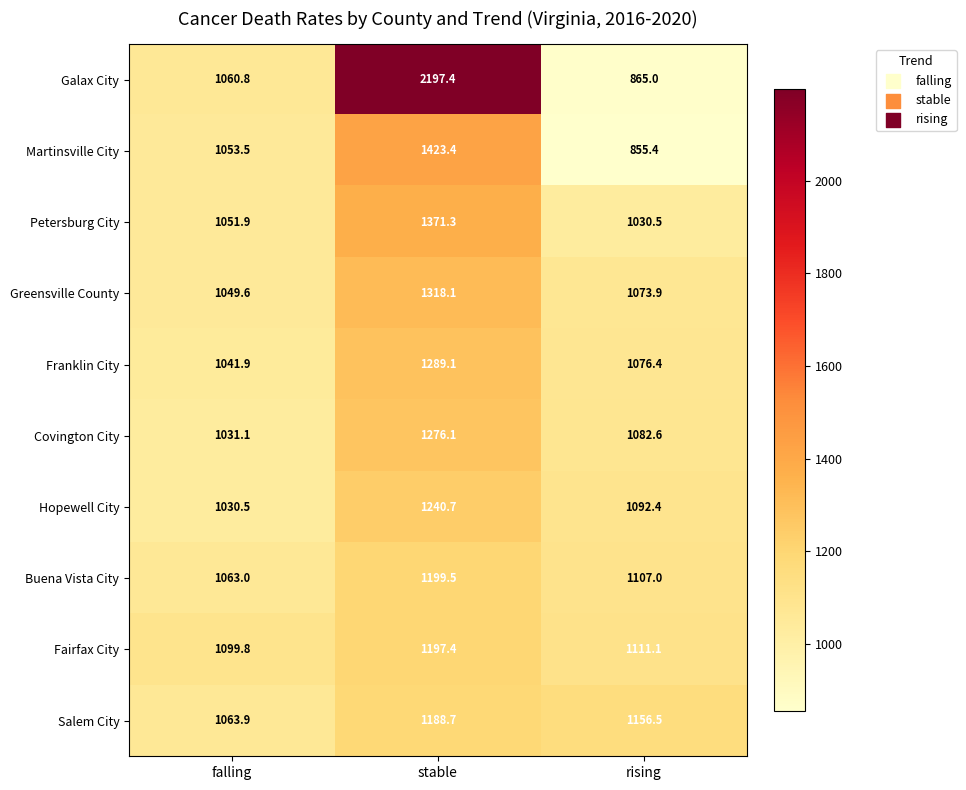

Reading left to right, what are all the values shown in this chart?

Galax City: falling=1060.8	stable=2197.4	rising=865.0
Martinsville City: falling=1053.5	stable=1423.4	rising=855.4
Petersburg City: falling=1051.9	stable=1371.3	rising=1030.5
Greensville County: falling=1049.6	stable=1318.1	rising=1073.9
Franklin City: falling=1041.9	stable=1289.1	rising=1076.4
Covington City: falling=1031.1	stable=1276.1	rising=1082.6
Hopewell City: falling=1030.5	stable=1240.7	rising=1092.4
Buena Vista City: falling=1063.0	stable=1199.5	rising=1107.0
Fairfax City: falling=1099.8	stable=1197.4	rising=1111.1
Salem City: falling=1063.9	stable=1188.7	rising=1156.5